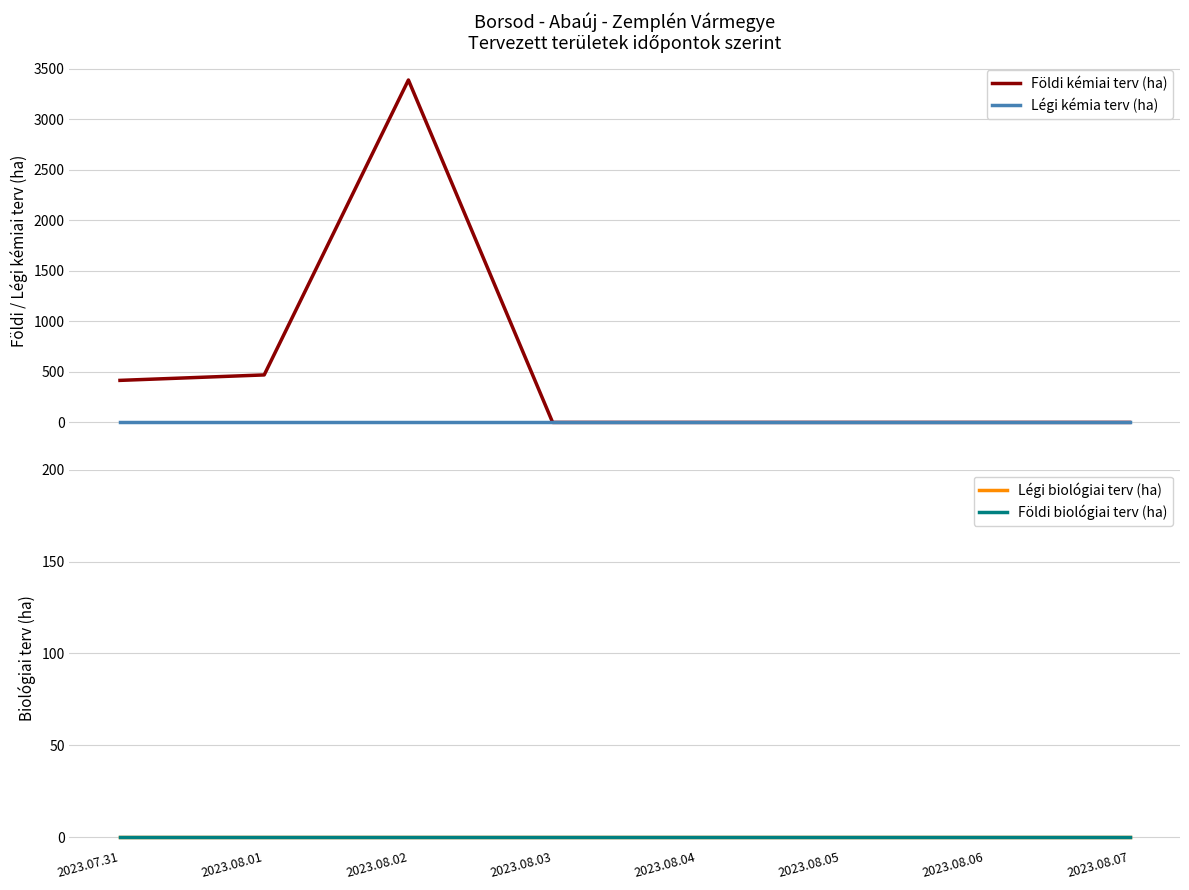

Reading right to left, extract all data points from this chart.

Földi kémiai terv (ha): 0	0	0	0	0	3388	470	416
Légi kémia terv (ha): 0	0	0	0	0	0	0	0
Légi biológiai terv (ha): 0	0	0	0	0	0	0	0
Földi biológiai terv (ha): 0	0	0	0	0	0	0	0